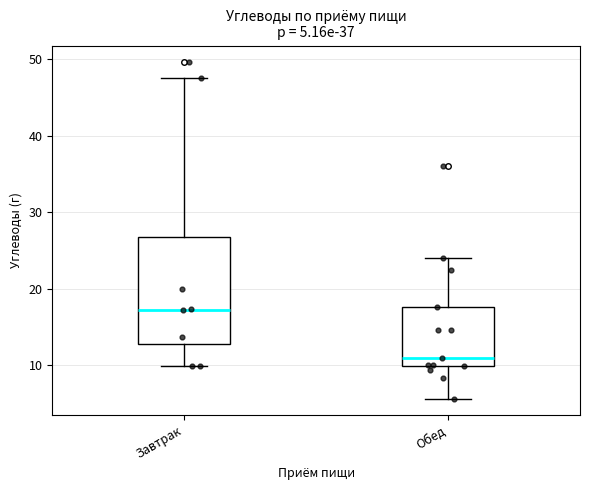

Which box has the highest median line?

Завтрак